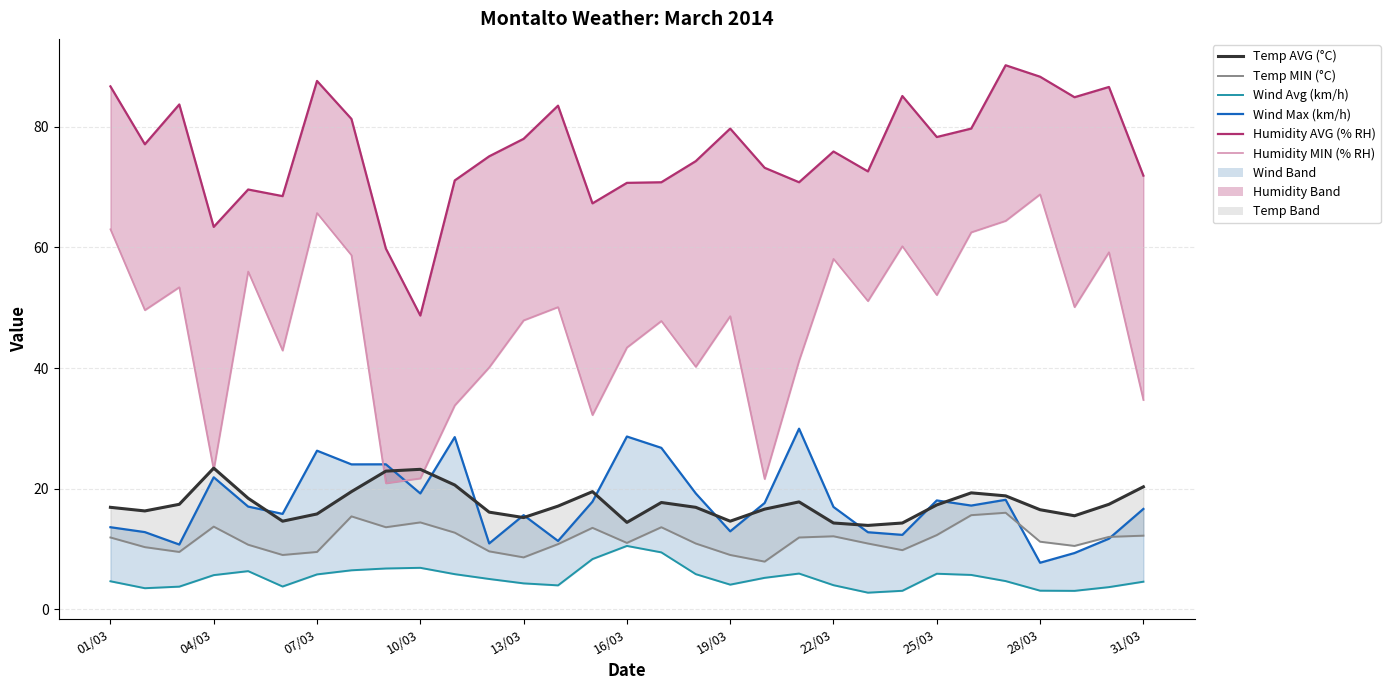

What position from the left is 31/03?

11